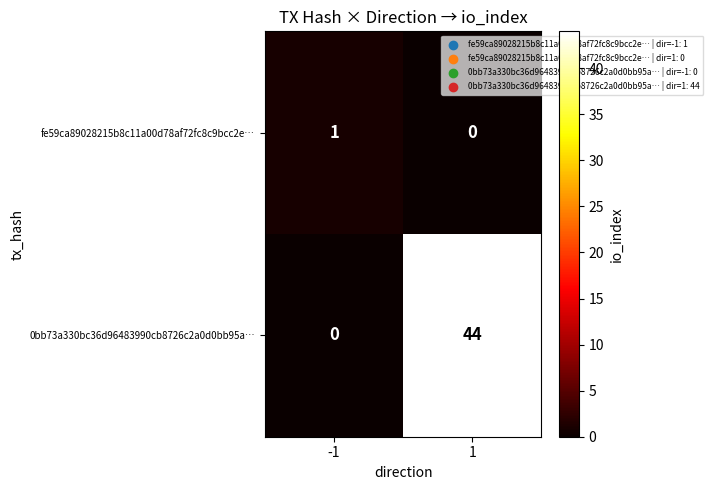

At which category is the sum across all series the highest?

1